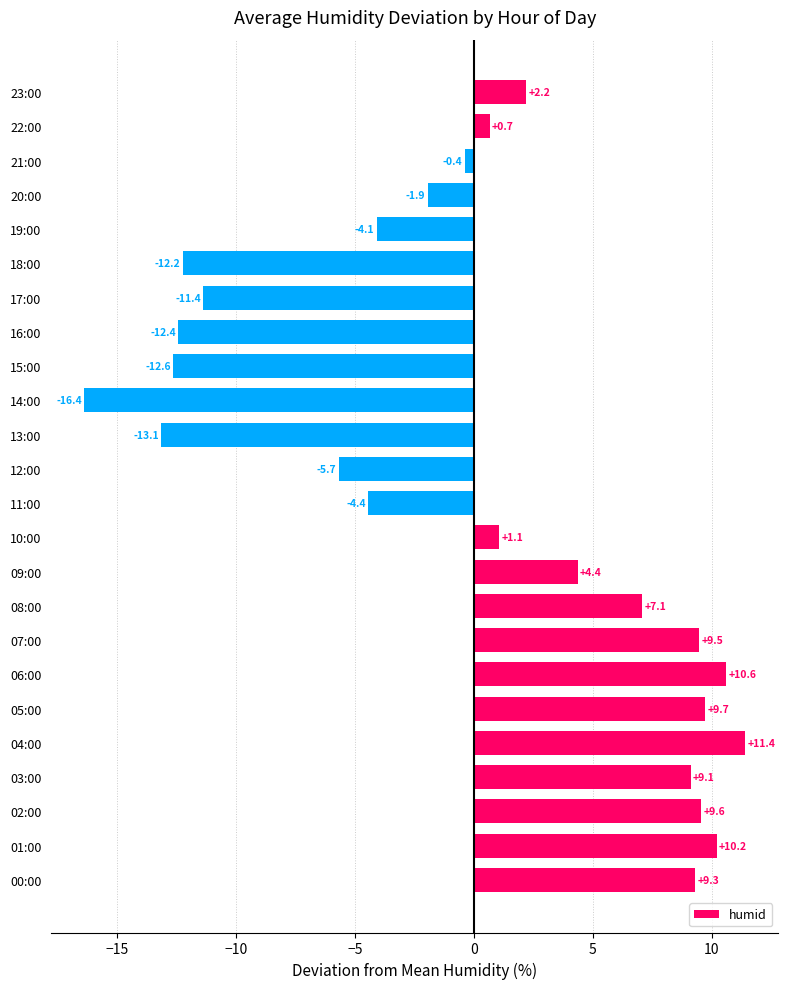

How many values are below zero?

11